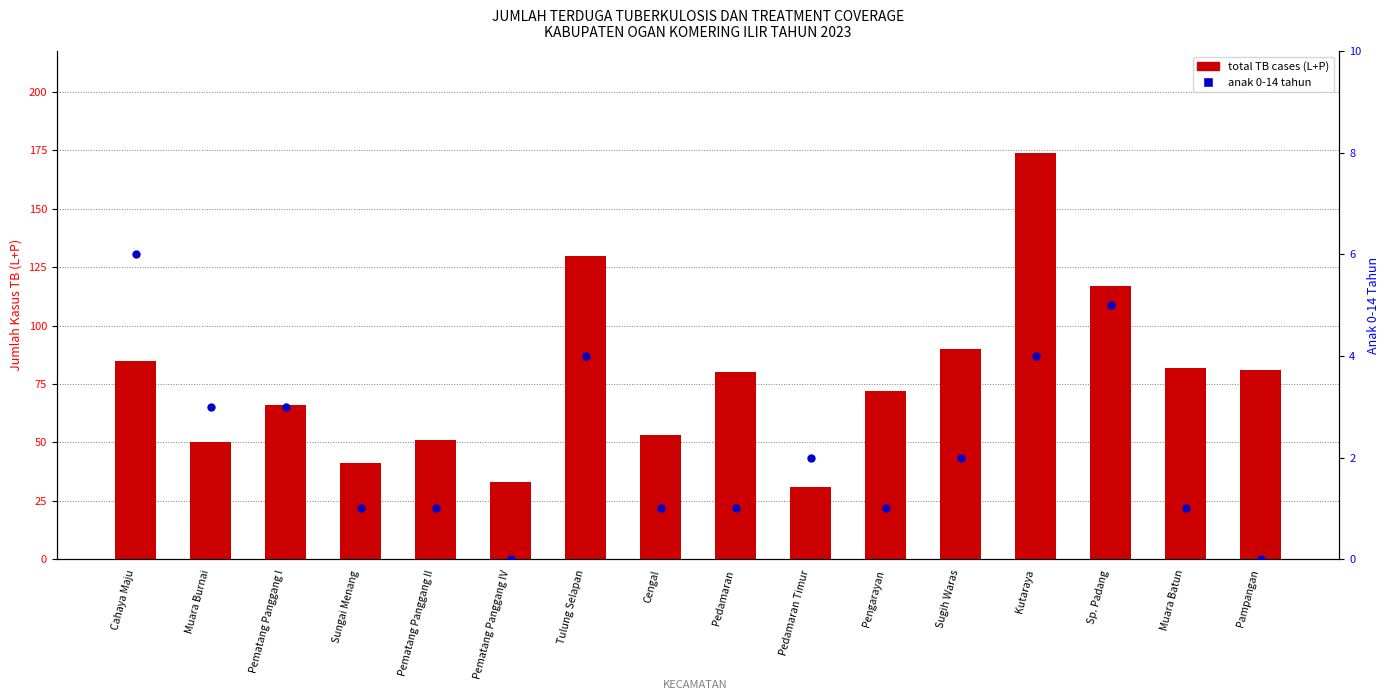

At which category is the sum across all series the highest?

Kutaraya